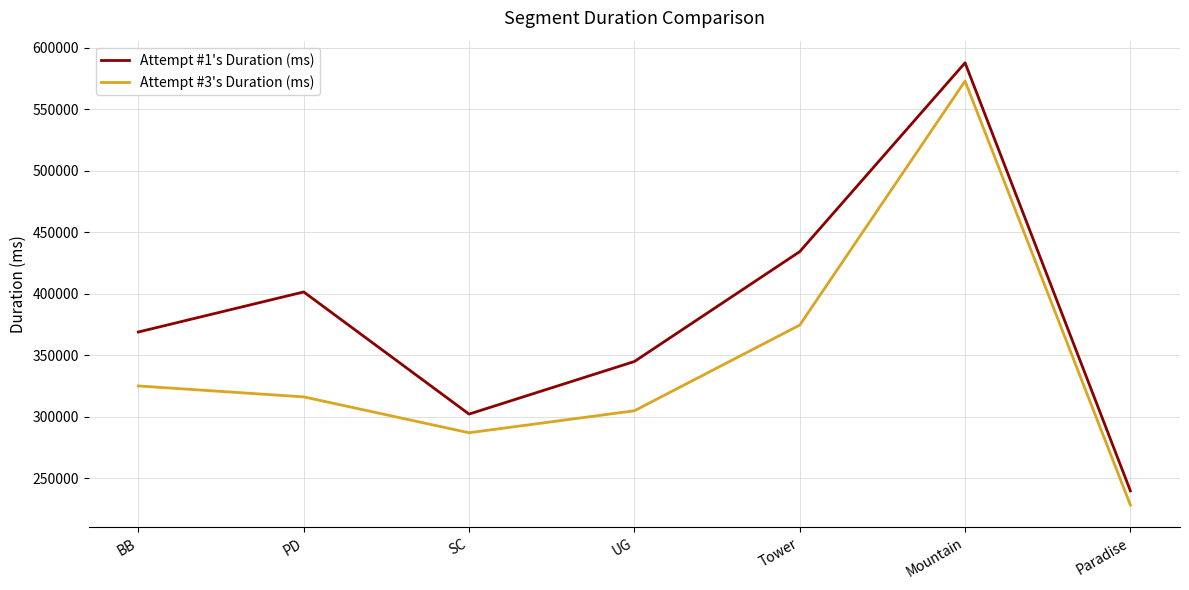

List the series in order of their overall mean, lowest first.

Attempt #3's Duration (ms), Attempt #1's Duration (ms)